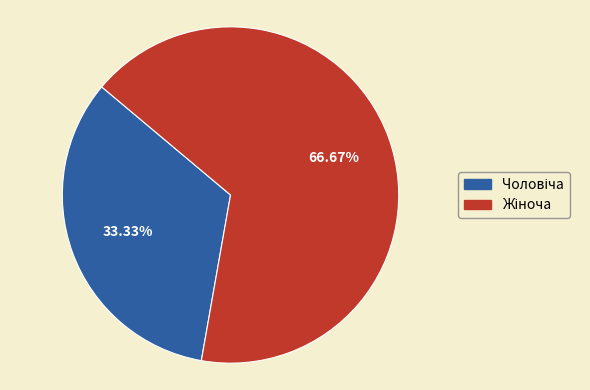

Is there a majority slice in this chart?

Yes